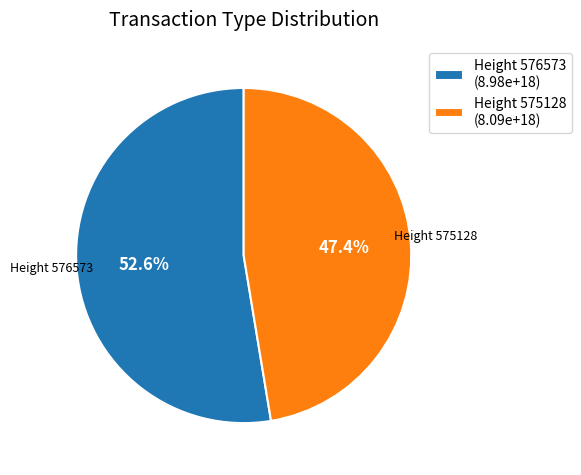

Do Height 576573 (8.98e+18) and Height 575128 (8.09e+18) together represent more than half of the pie?

Yes